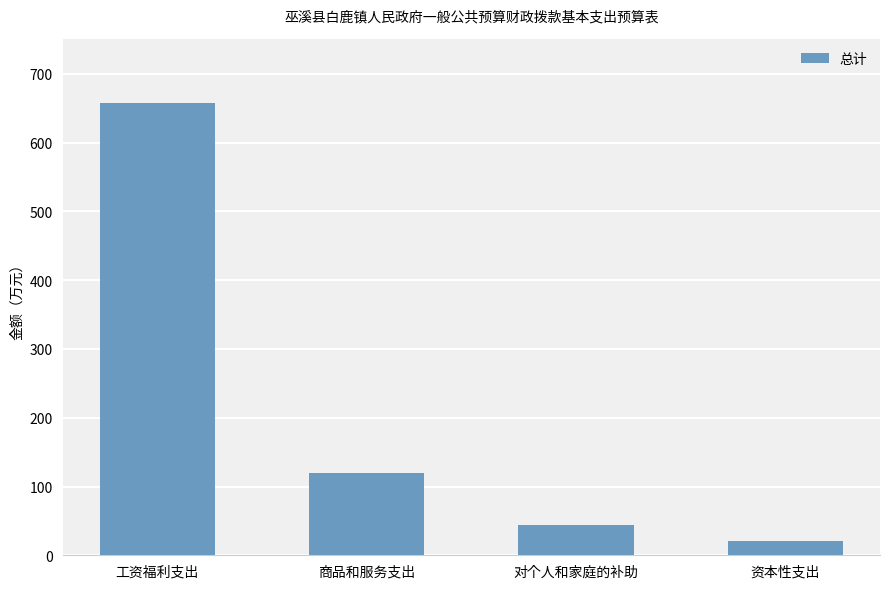

Count the number of categories in the chart.

4